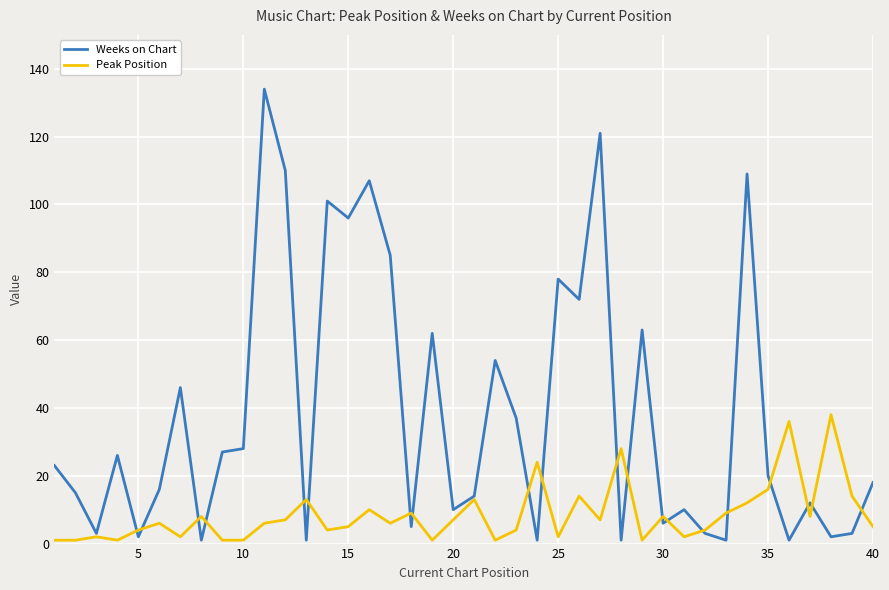

List the series in order of their peak value, lowest first.

Peak Position, Weeks on Chart